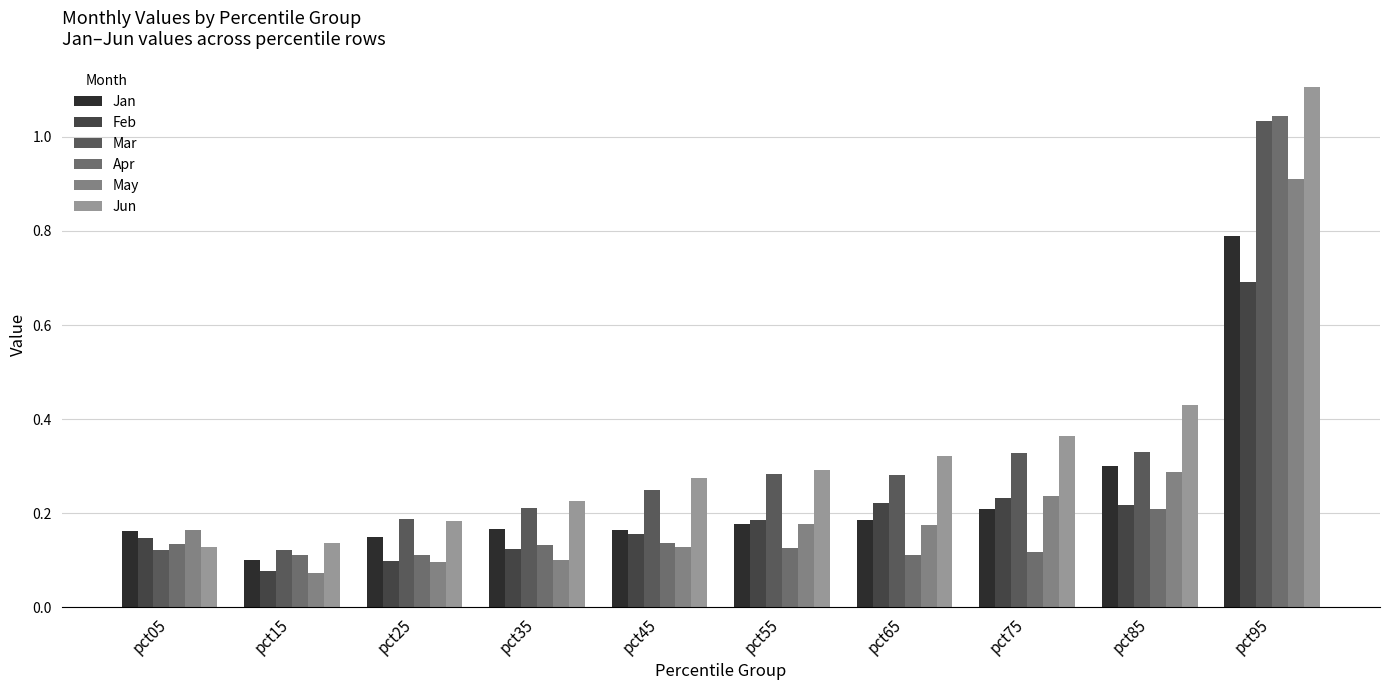

How many bars are there in total?

60